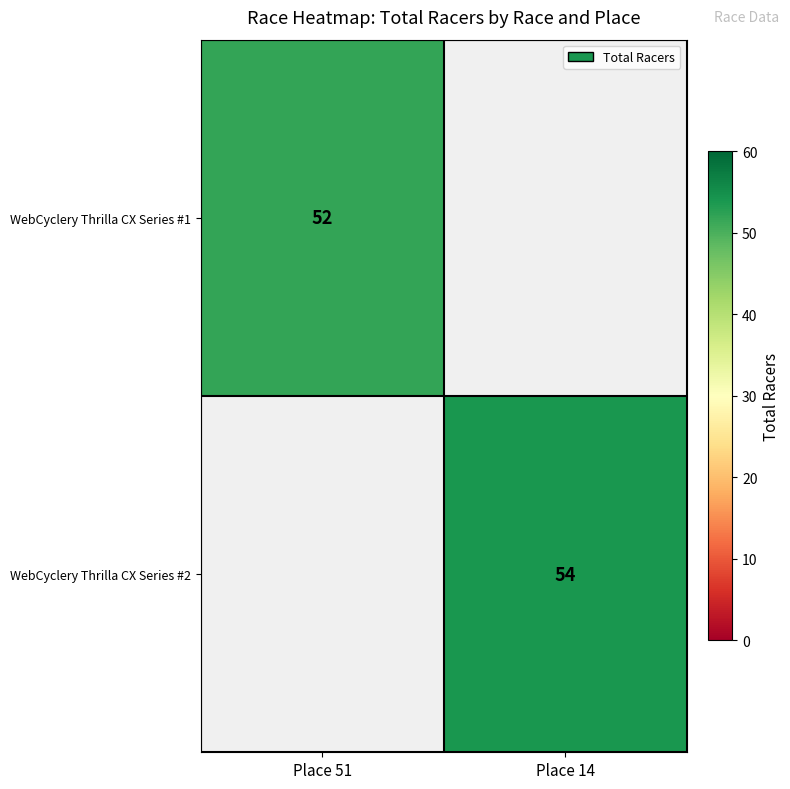

True or false: WebCyclery Thrilla CX Series #2 has a value of 87 at Place 14.

False